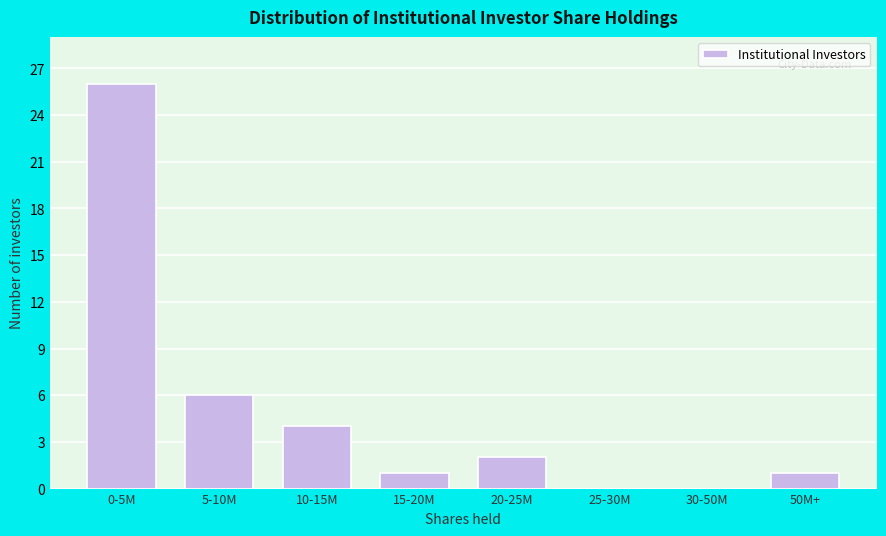

Reading left to right, what are all the values shown in this chart?

0-5M=26	5-10M=6	10-15M=4	15-20M=1	20-25M=2	25-30M=0	30-50M=0	50M+=1